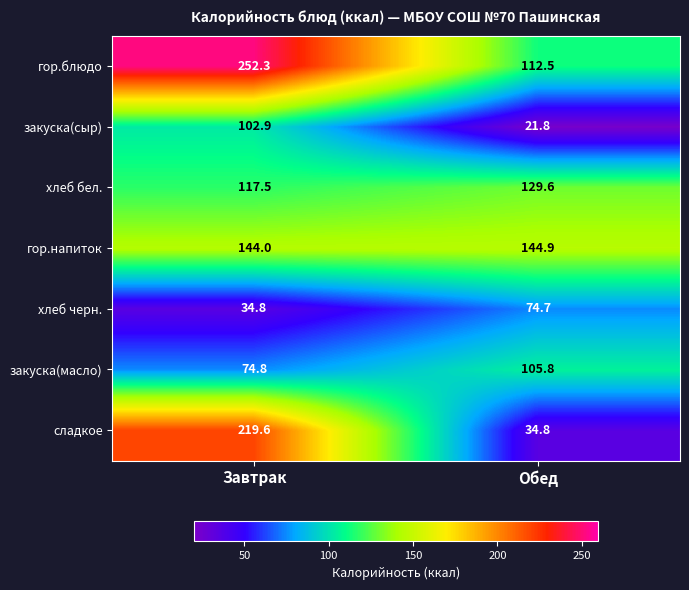

The закуска(сыр) series shows 4.8 at Обед. True or false?

False